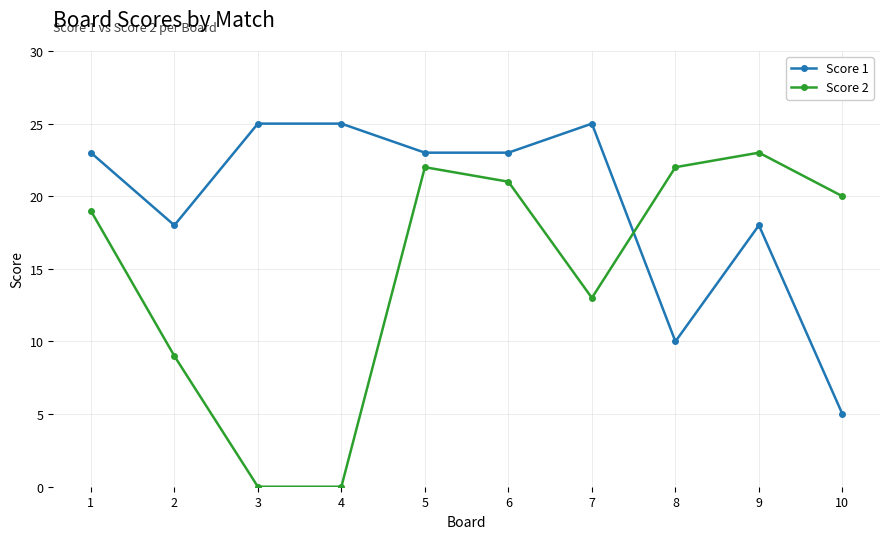

How many data points does each series have?

10